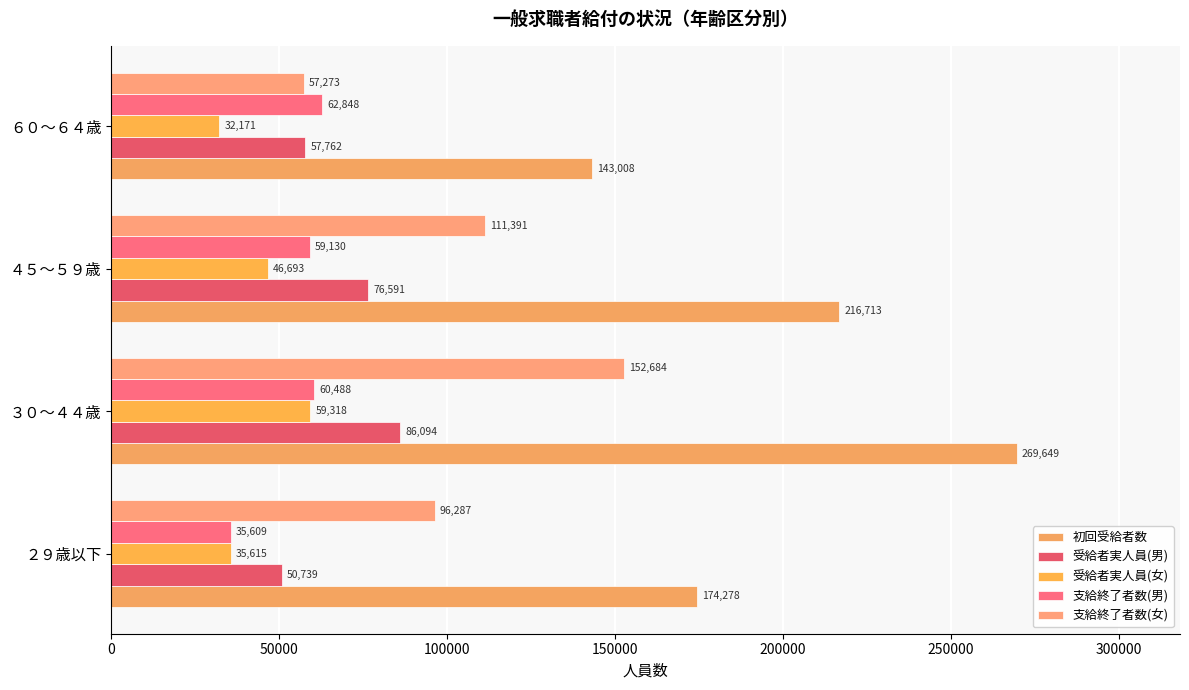

What is the highest value of the 受給者実人員(男) series?

86094